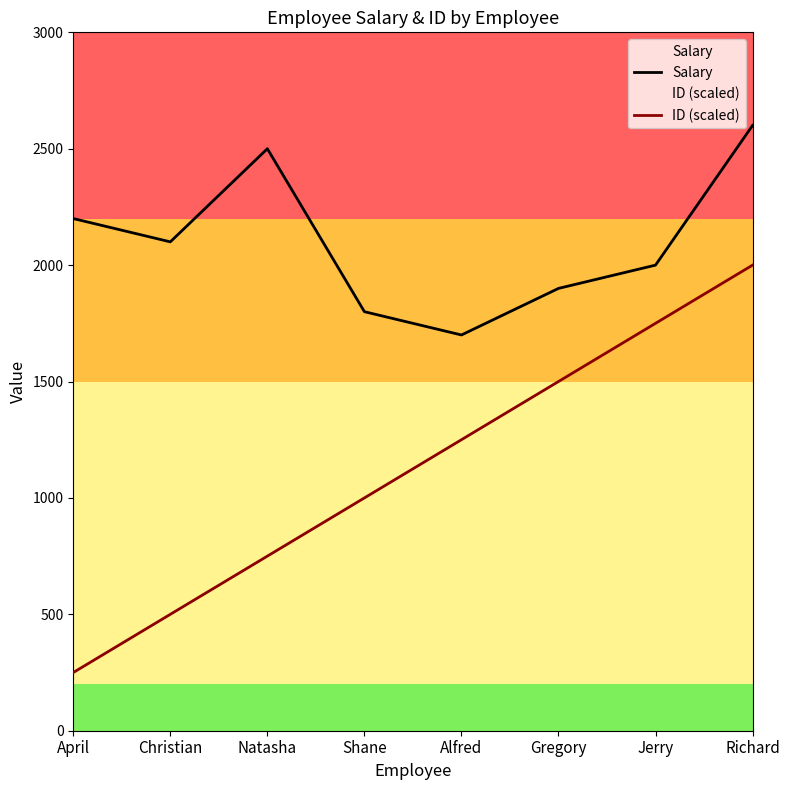

What is the label of the 3rd point from the left?

Natasha